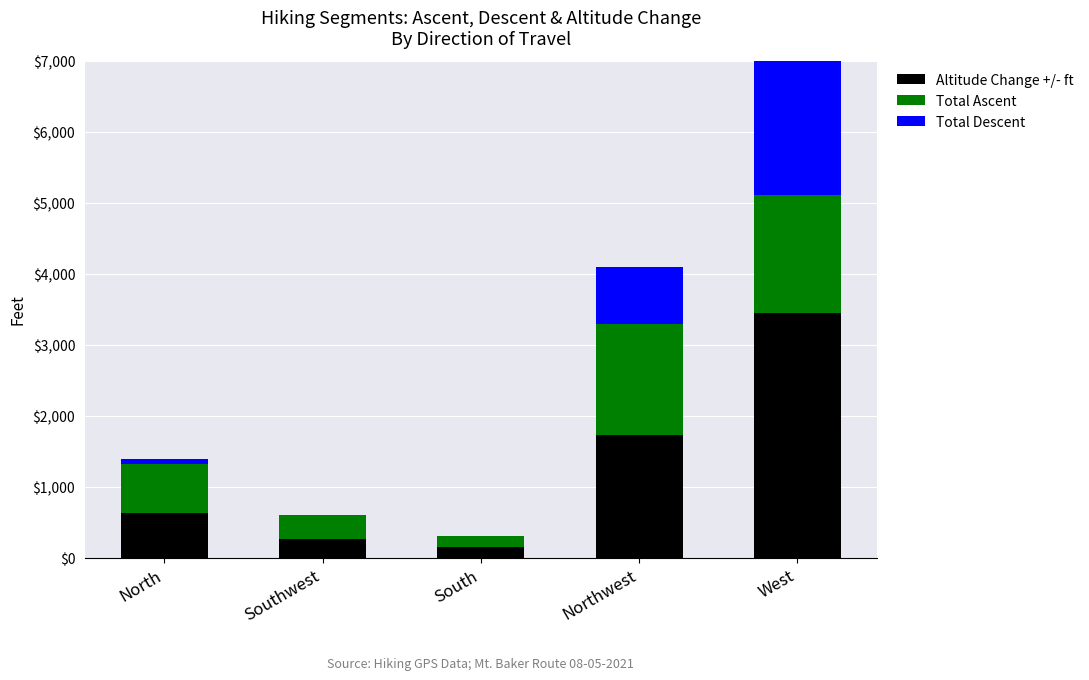

Which series has the largest total across all categories?

Altitude Change +/- ft